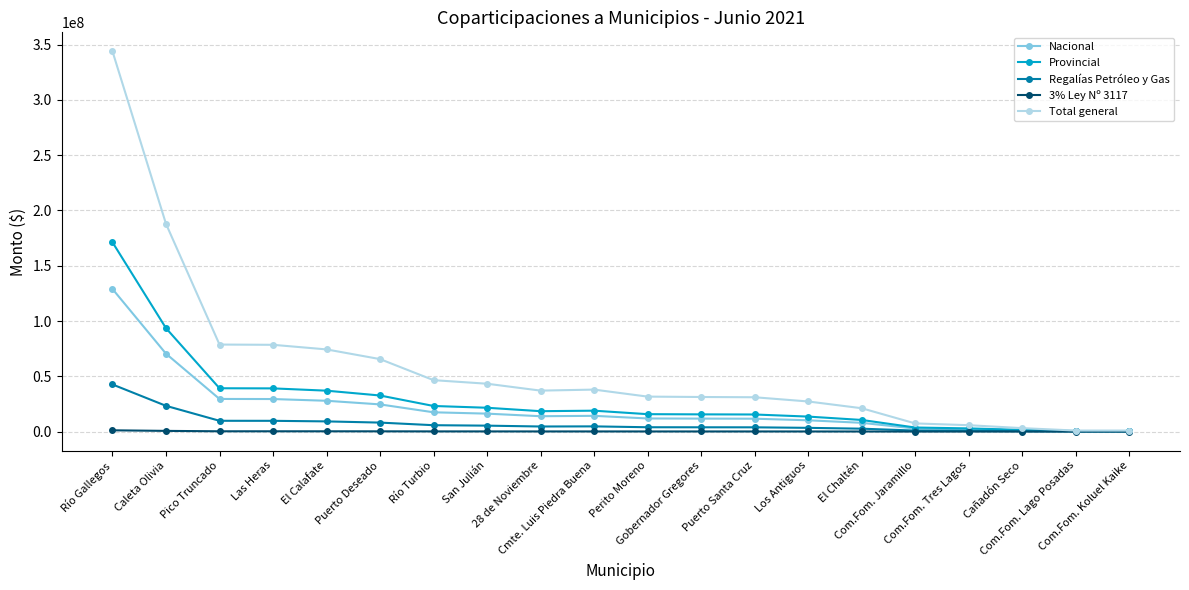

Where does the 3% Ley Nº 3117 series first go above 123282?

Río Gallegos